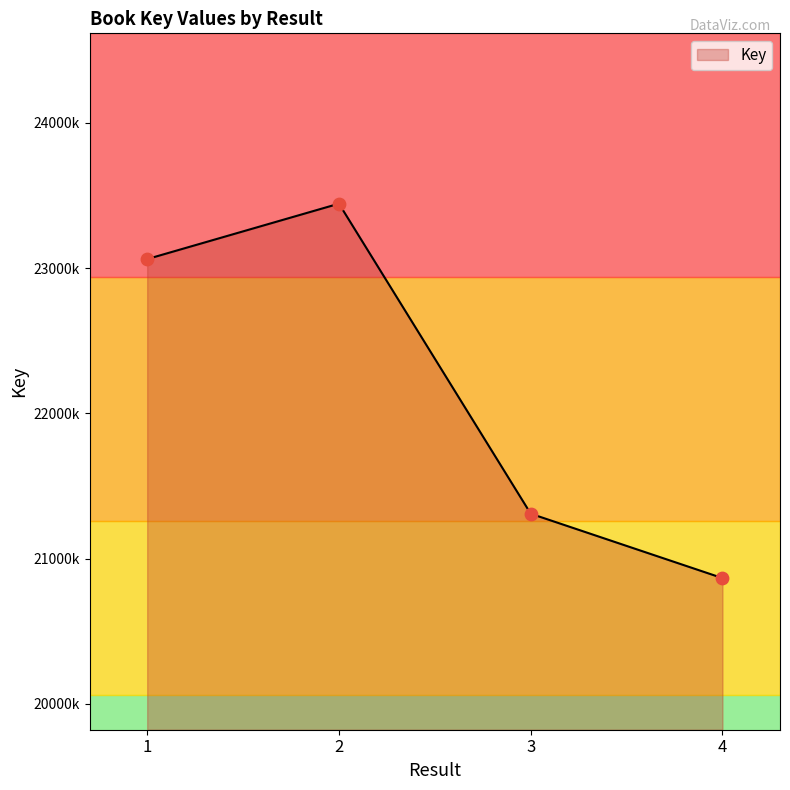

What is the change in value from 1 to 3?

-1752278